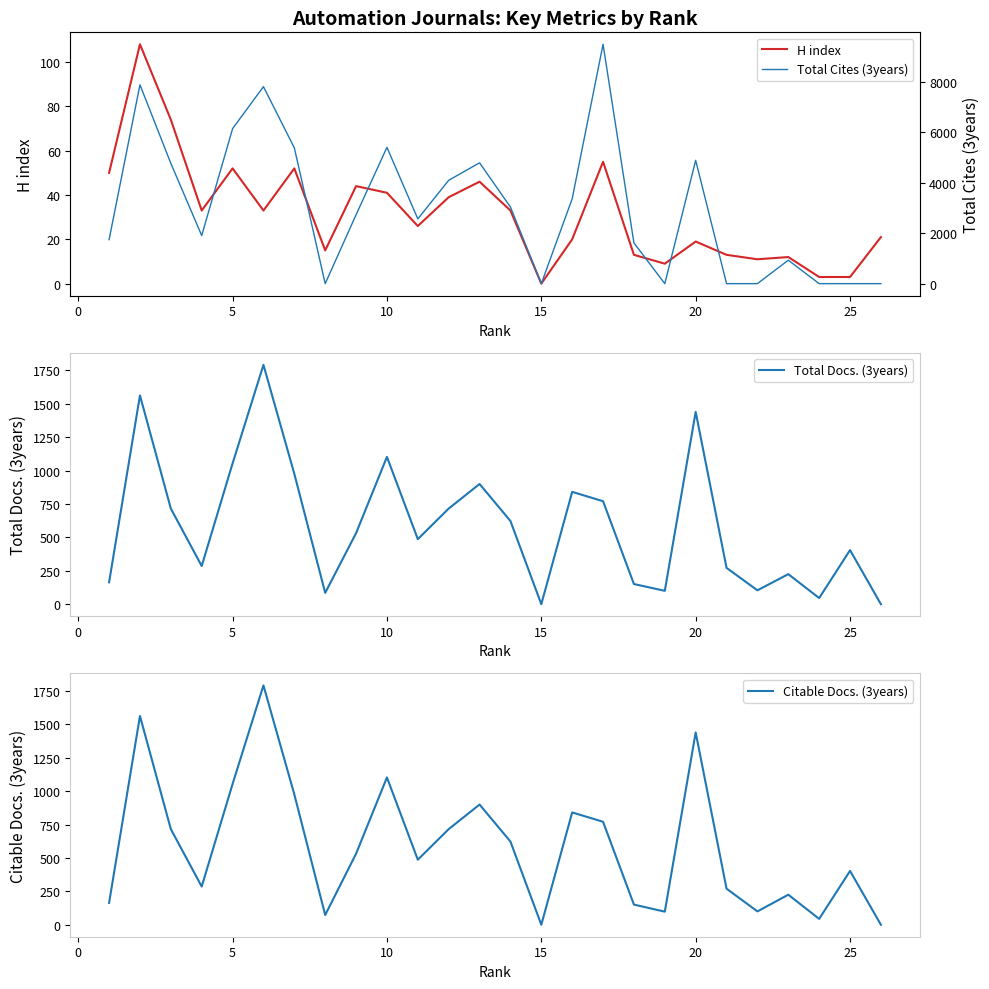

What is the highest value of the H index series?

108